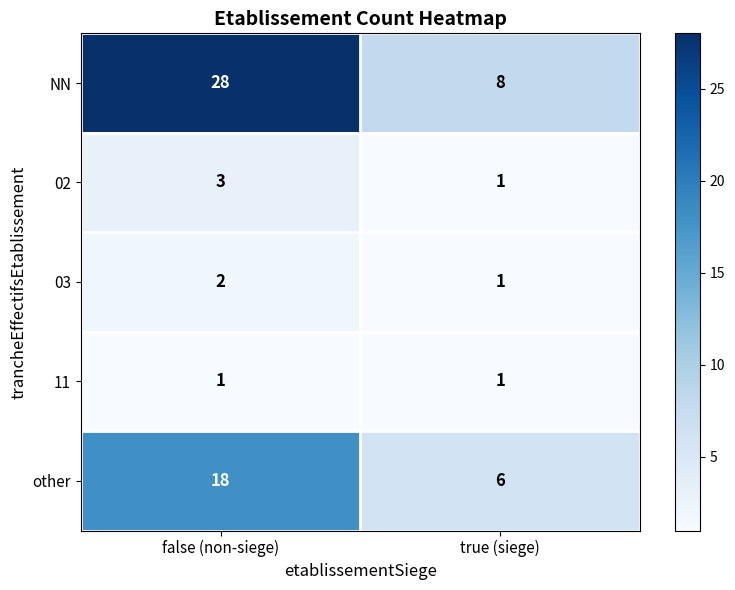

What is the sum of the 02 values at true (siege) and false (non-siege)?

4